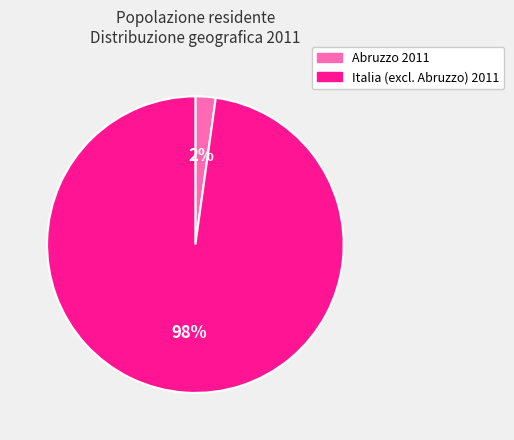

Is there a majority slice in this chart?

Yes